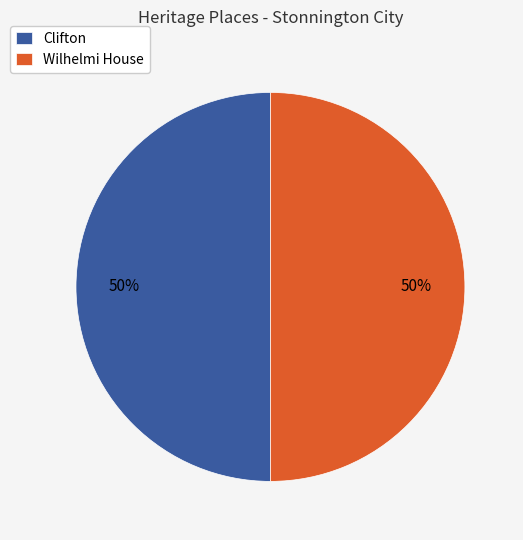

Is the sum of Clifton and Wilhelmi House greater than half?

Yes